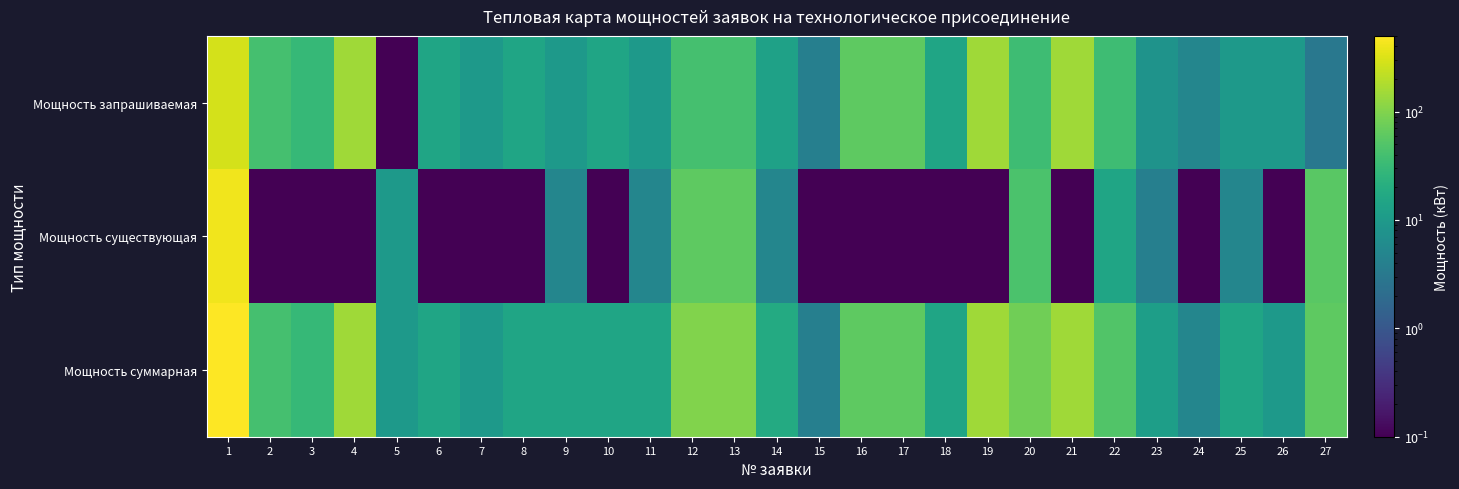

Reading left to right, extract all data points from this chart.

Мощность запрашиваемая: 1=290.0	2=40.0	3=30.0	4=150.0	5=0.1	6=15.0	7=10.0	8=15.0	9=10.0	10=15.0	11=10.0	12=40.0	13=40.0	14=13.0	15=4.0	16=60.0	17=60.0	18=15.0	19=150.0	20=35.0	21=150.0	22=35.0	23=8.0	24=5.0	25=10.0	26=10.0	27=3.0
Мощность существующая: 1=420.0	2=0.1	3=0.1	4=0.1	5=10.0	6=0.1	7=0.1	8=0.1	9=5.0	10=0.1	11=5.0	12=60.0	13=60.0	14=5.0	15=0.1	16=0.1	17=0.1	18=0.1	19=0.1	20=45.0	21=0.1	22=15.0	23=4.0	24=0.1	25=5.0	26=0.1	27=57.0
Мощность суммарная: 1=500.0	2=40.0	3=30.0	4=150.0	5=10.0	6=15.0	7=10.0	8=15.0	9=15.0	10=15.0	11=15.0	12=100.0	13=100.0	14=18.0	15=4.0	16=60.0	17=60.0	18=15.0	19=150.0	20=80.0	21=150.0	22=50.0	23=12.0	24=5.0	25=15.0	26=10.0	27=60.0